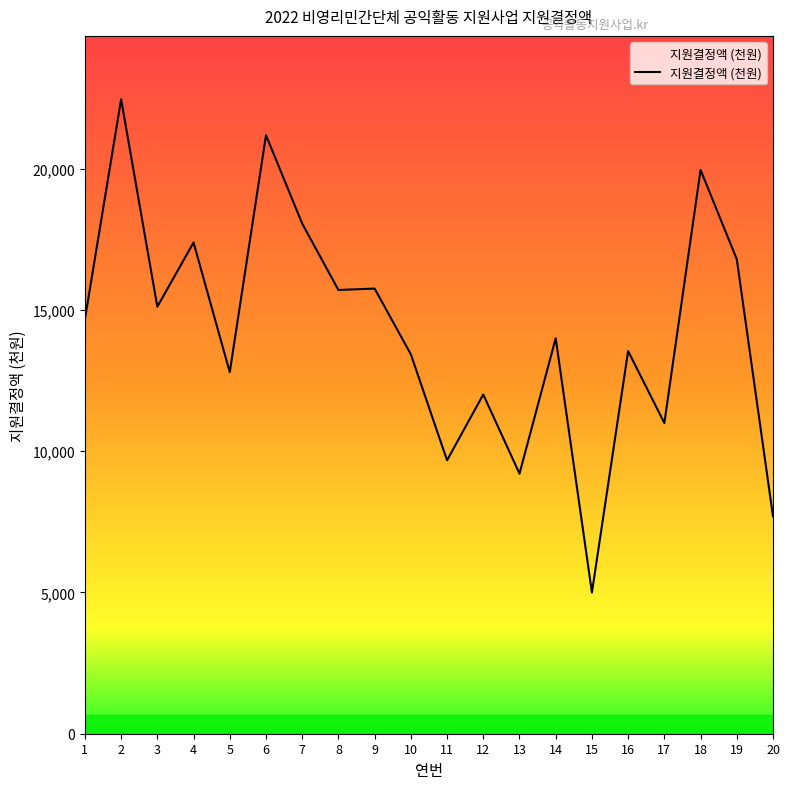

Does the chart display data point markers on the line(s)?

No